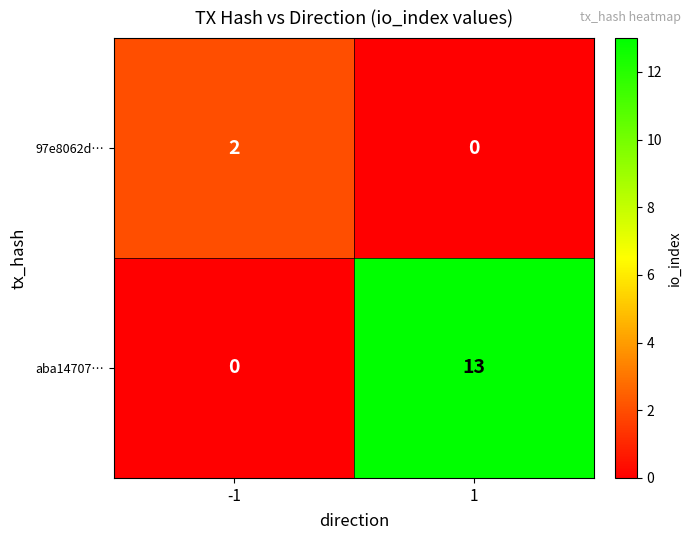

What is the sum of the aba14707… values at -1 and 1?

13